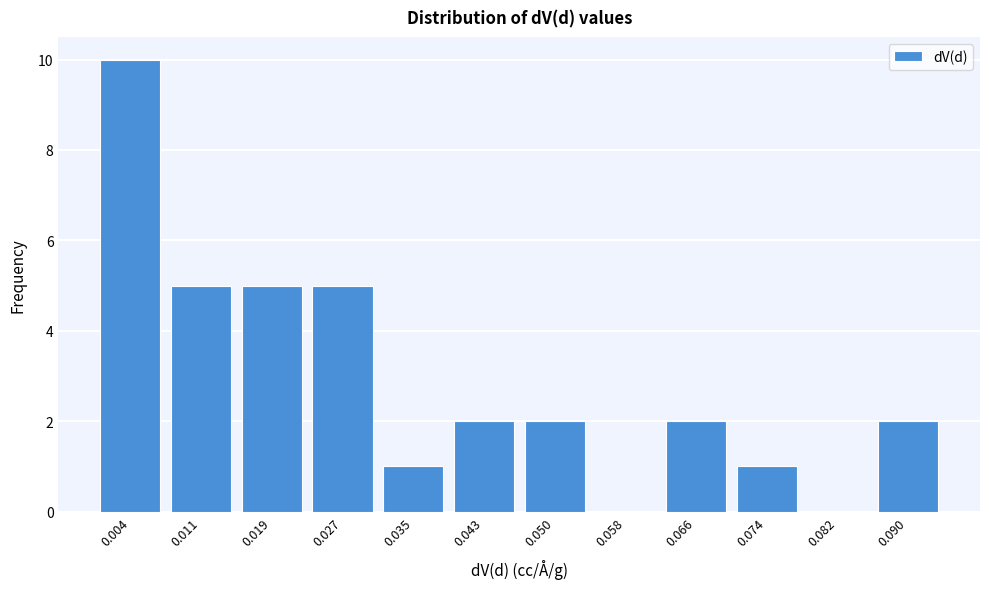

Reading right to left, extract all data points from this chart.

0.090=2	0.082=0	0.074=1	0.066=2	0.058=0	0.050=2	0.043=2	0.035=1	0.027=5	0.019=5	0.011=5	0.004=10